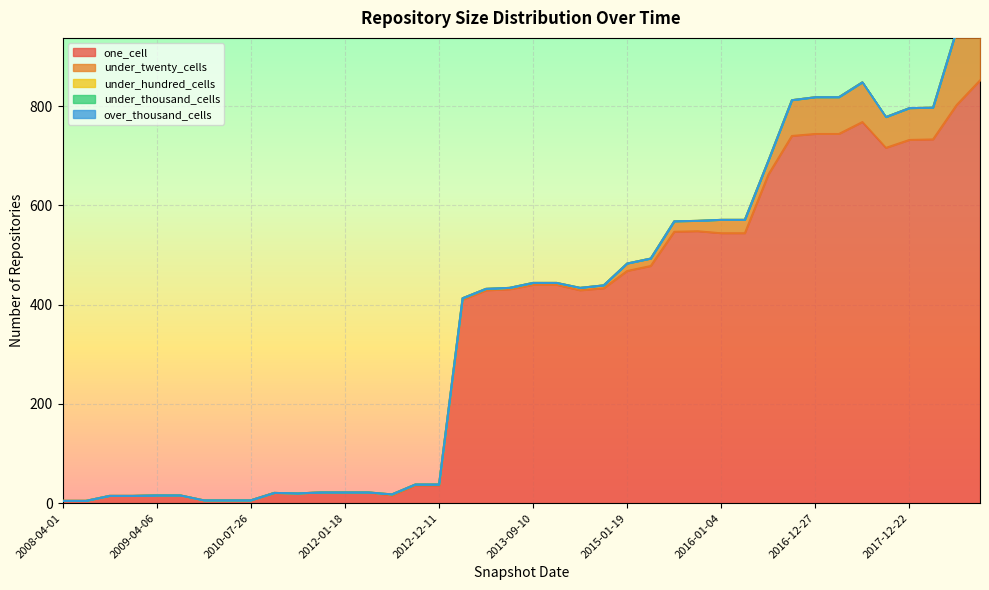

Which series has the largest total across all categories?

one_cell